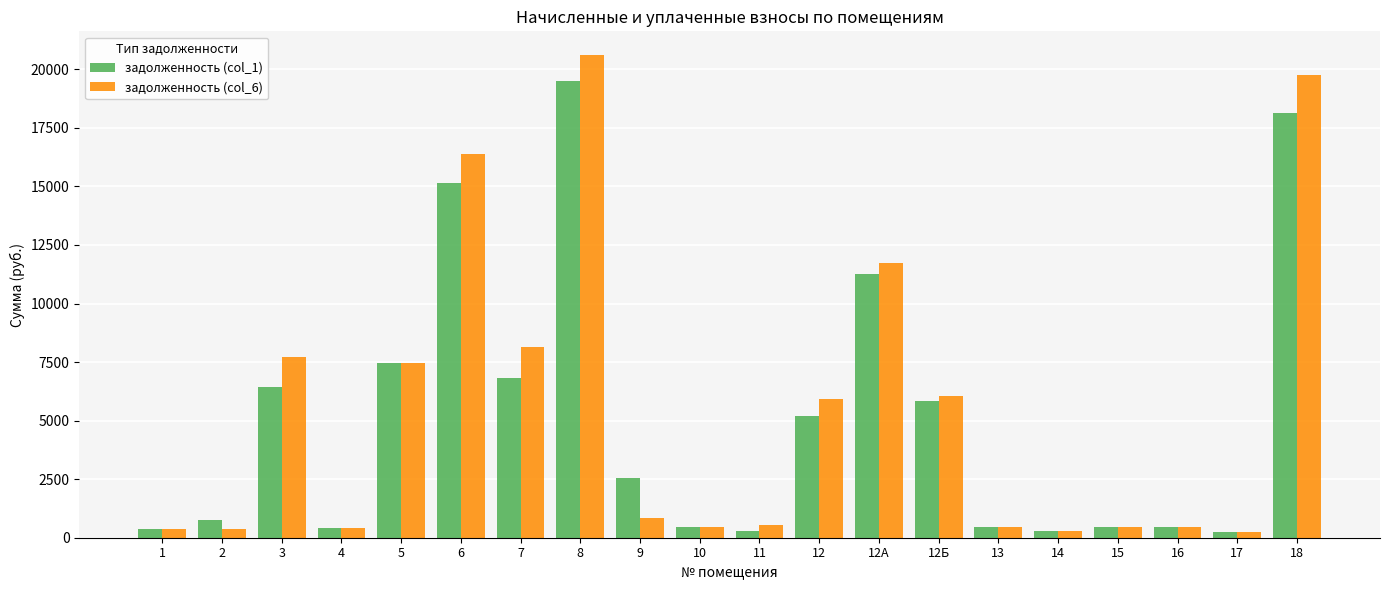

Does the chart contain stacked bars?

No